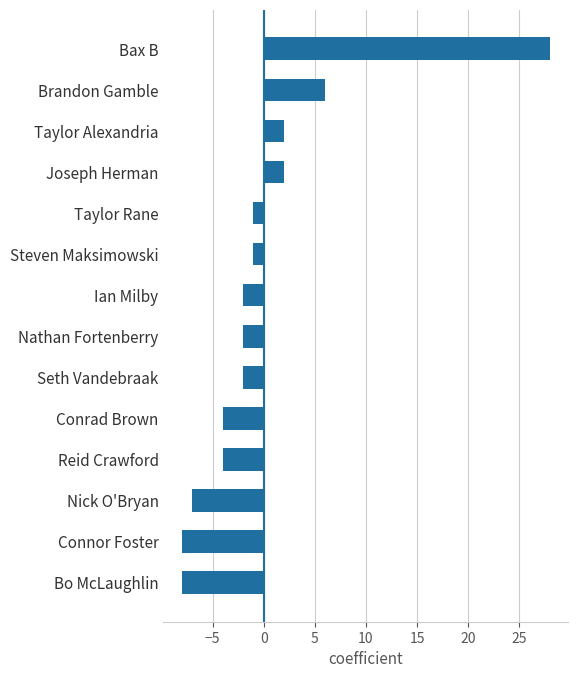

Count the number of categories in the chart.

14